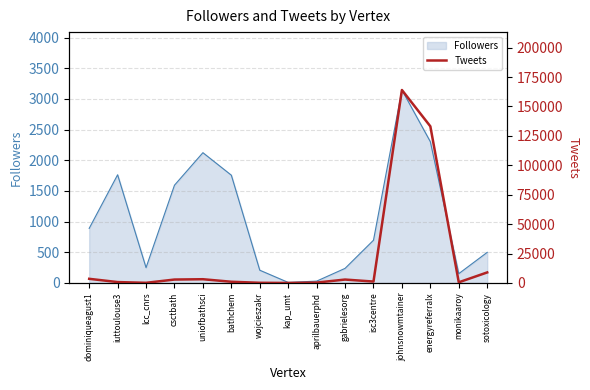

What is the label of the 13th point from the left?

energyreferralx